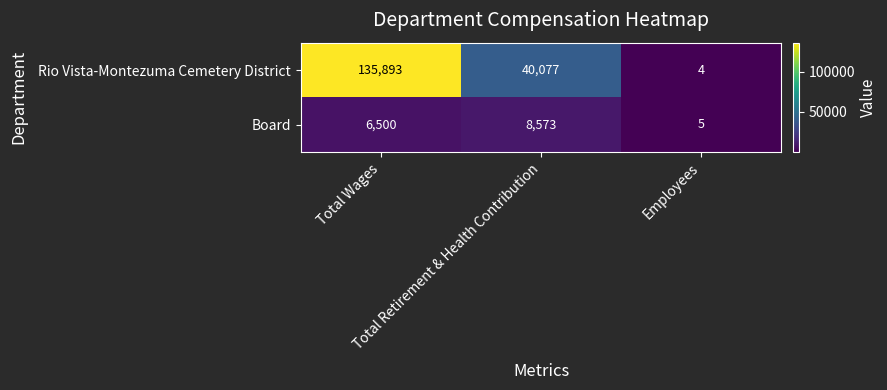

What is the difference between the maximum and second lowest values in the Rio Vista-Montezuma Cemetery District series?

95816